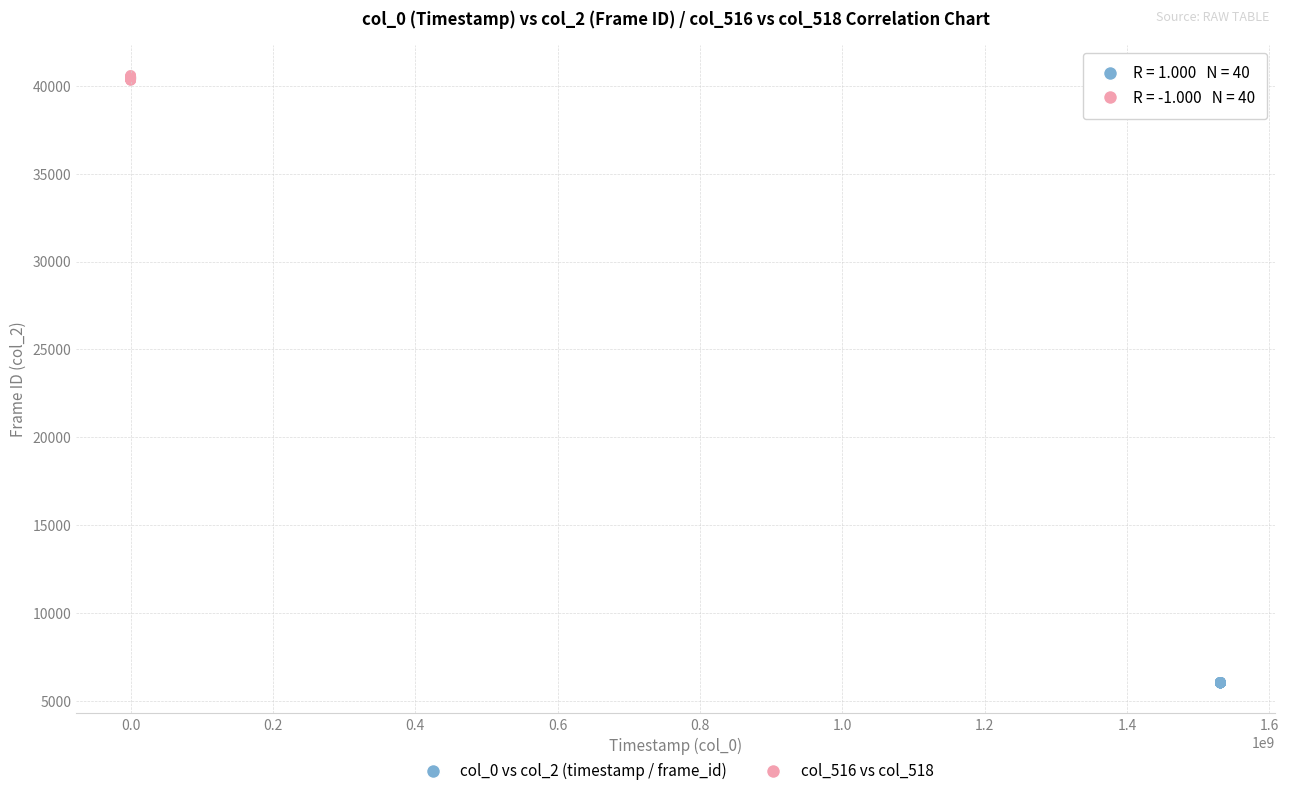

Which series reaches the minimum Y coordinate?

col_0 vs col_2 (timestamp / frame_id)